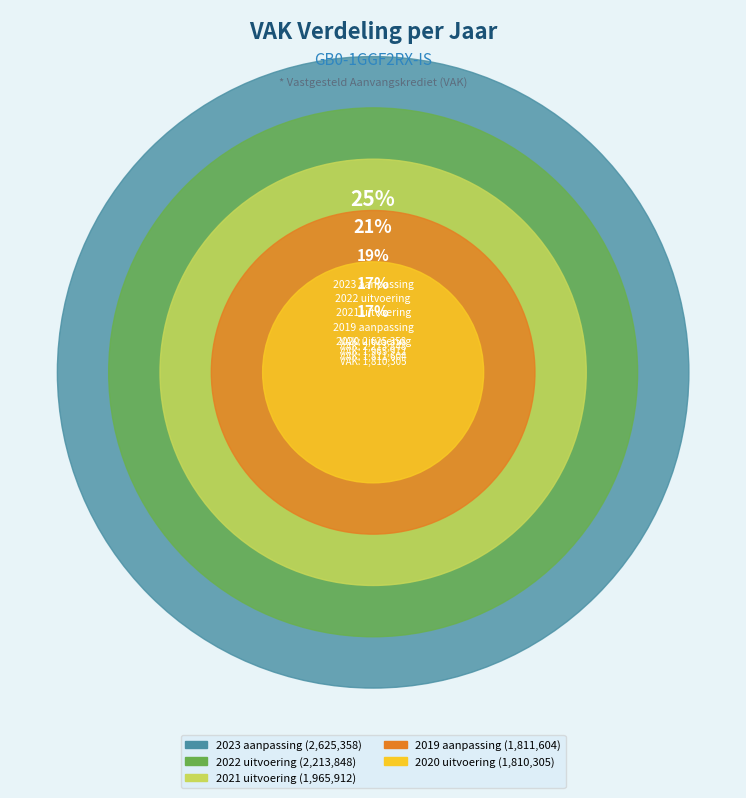

True or false: 2019 aanpassing accounts for 17% of the total.

True